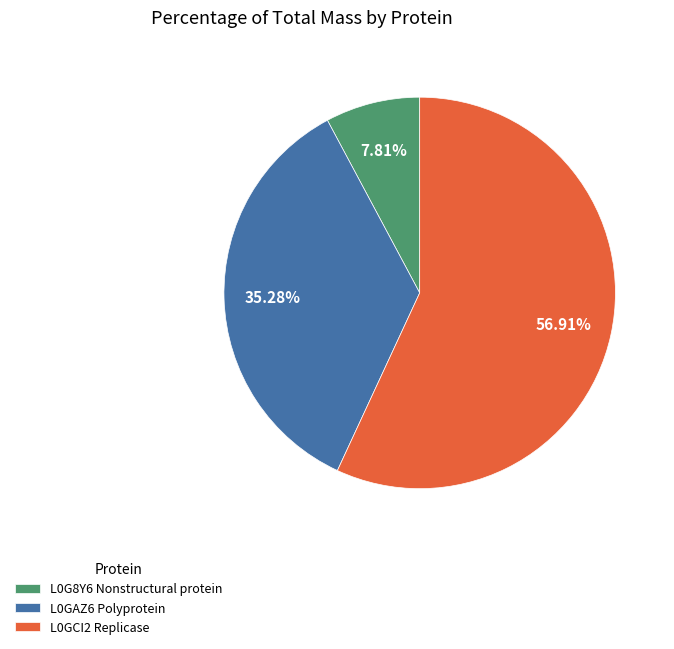

What is the smallest slice in the pie chart?

L0G8Y6 Nonstructural protein